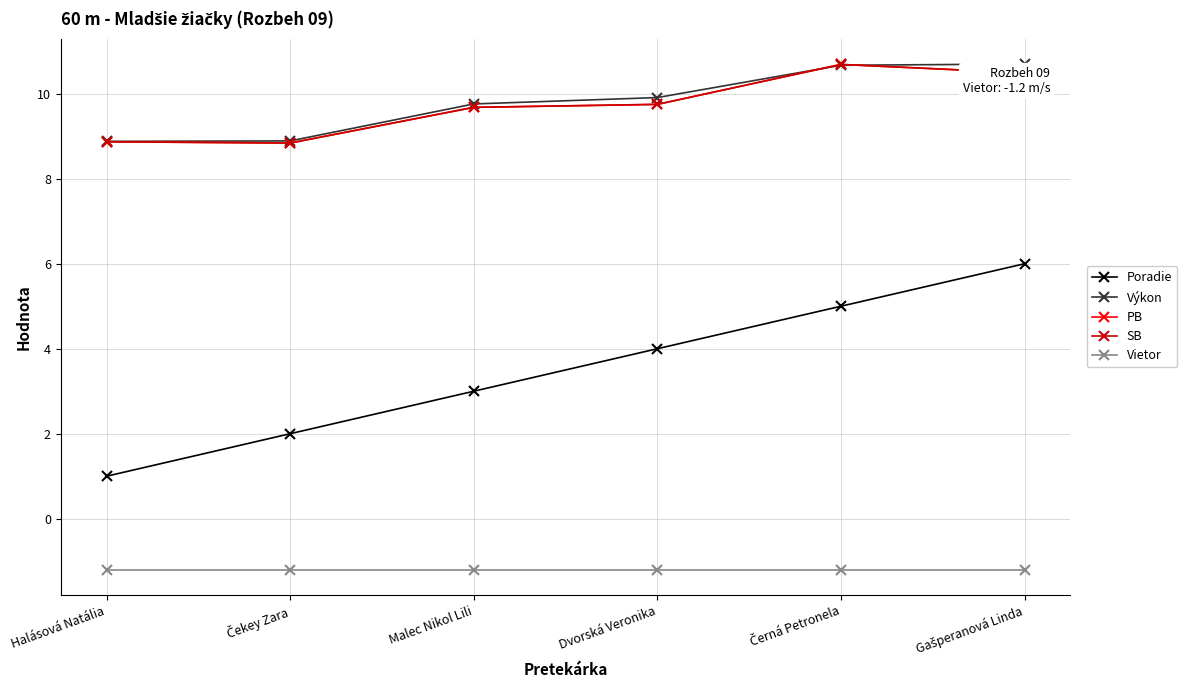

What is the value of the Vietor point at the 4th from the left?

-1.2